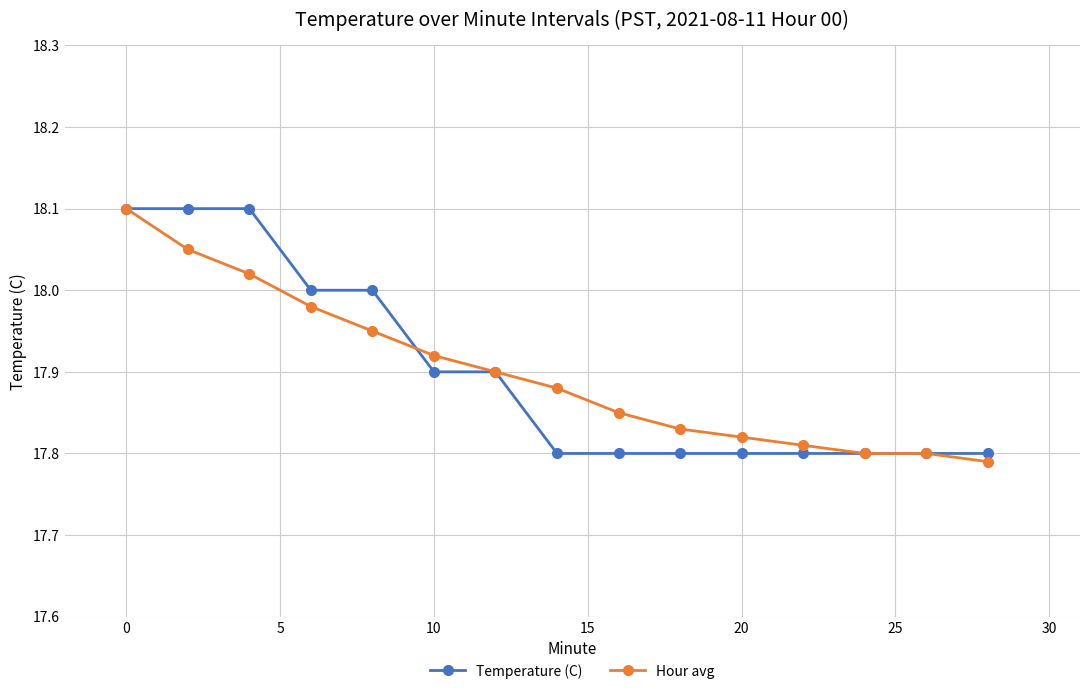

True or false: Hour avg has more than 2 points higher than both neighbors.

False